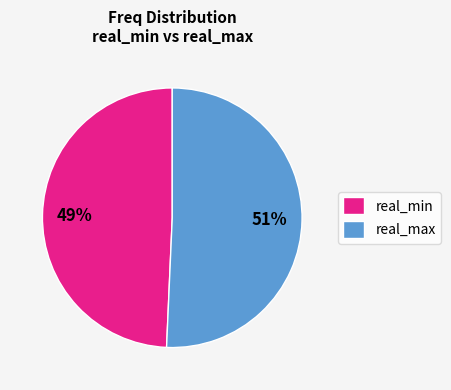

How many segments does this pie chart have?

2